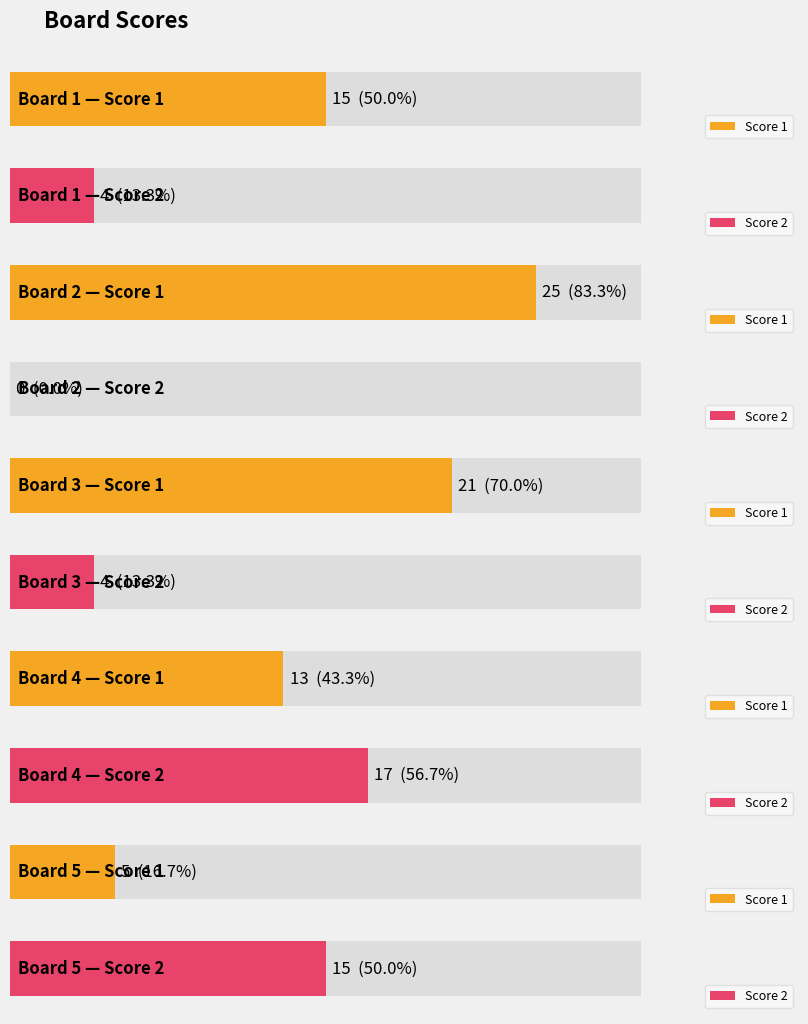

Which series has the largest range (max minus min)?

Score 1